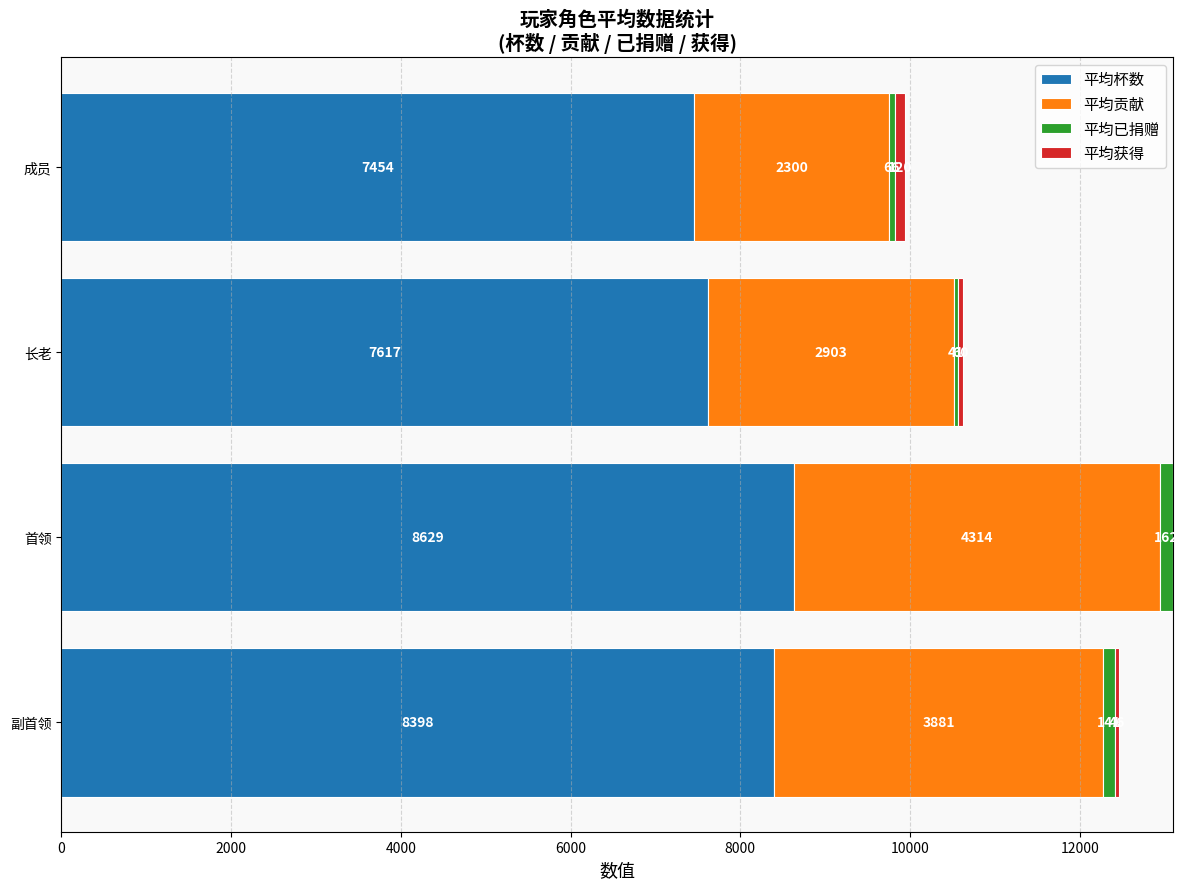

The value of 平均杯数 at 成员 is 7454. True or false?

True